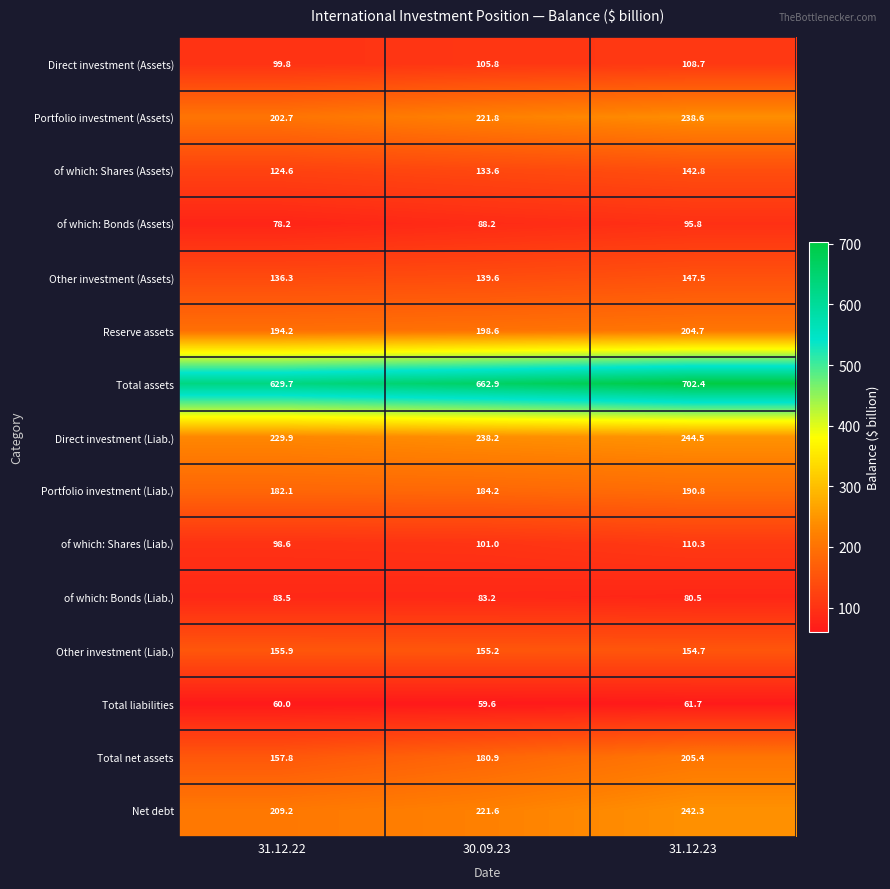

At how many categories does at least one series exceed 300?

3